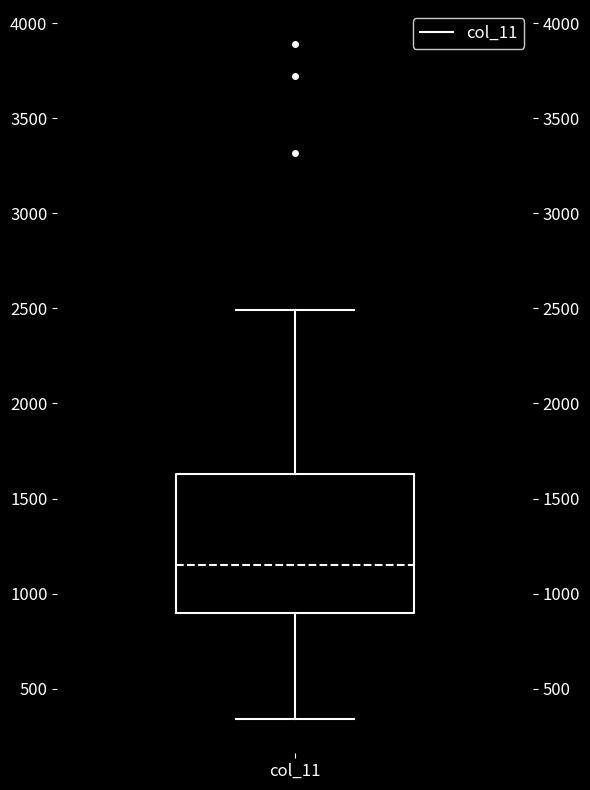

Where does the upper whisker of the box for col_11 end on the y-axis? The values are not printed on the chart, so give them approximately, as read against the axis.

2500